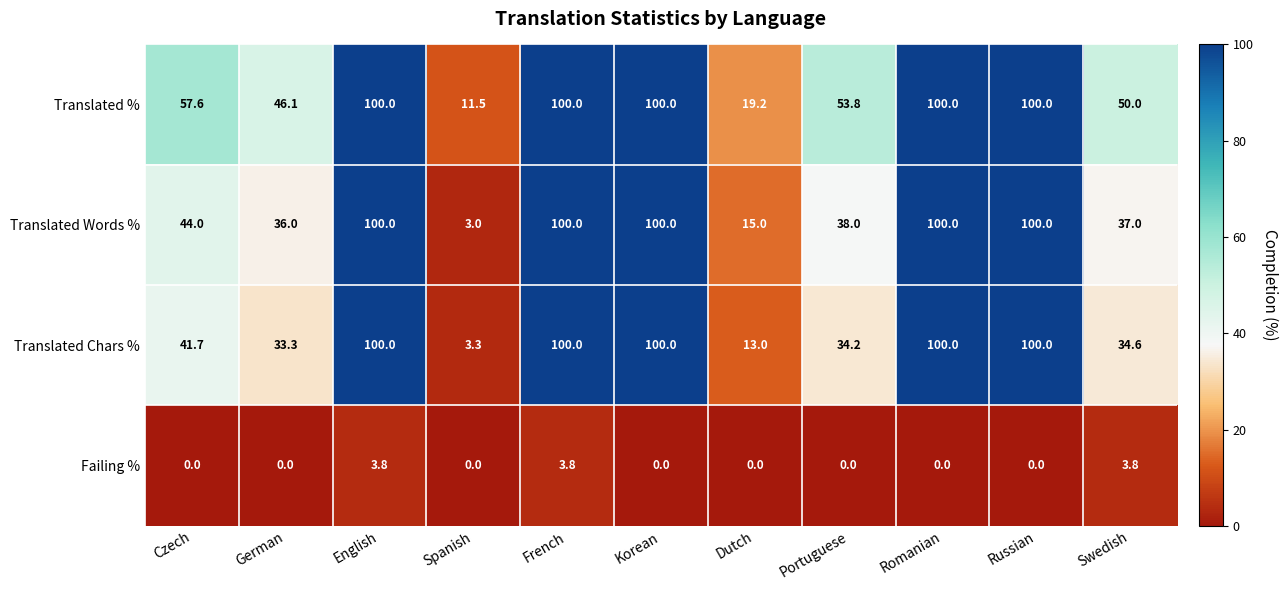

How many data points in Translated Chars % are less than 41?

5